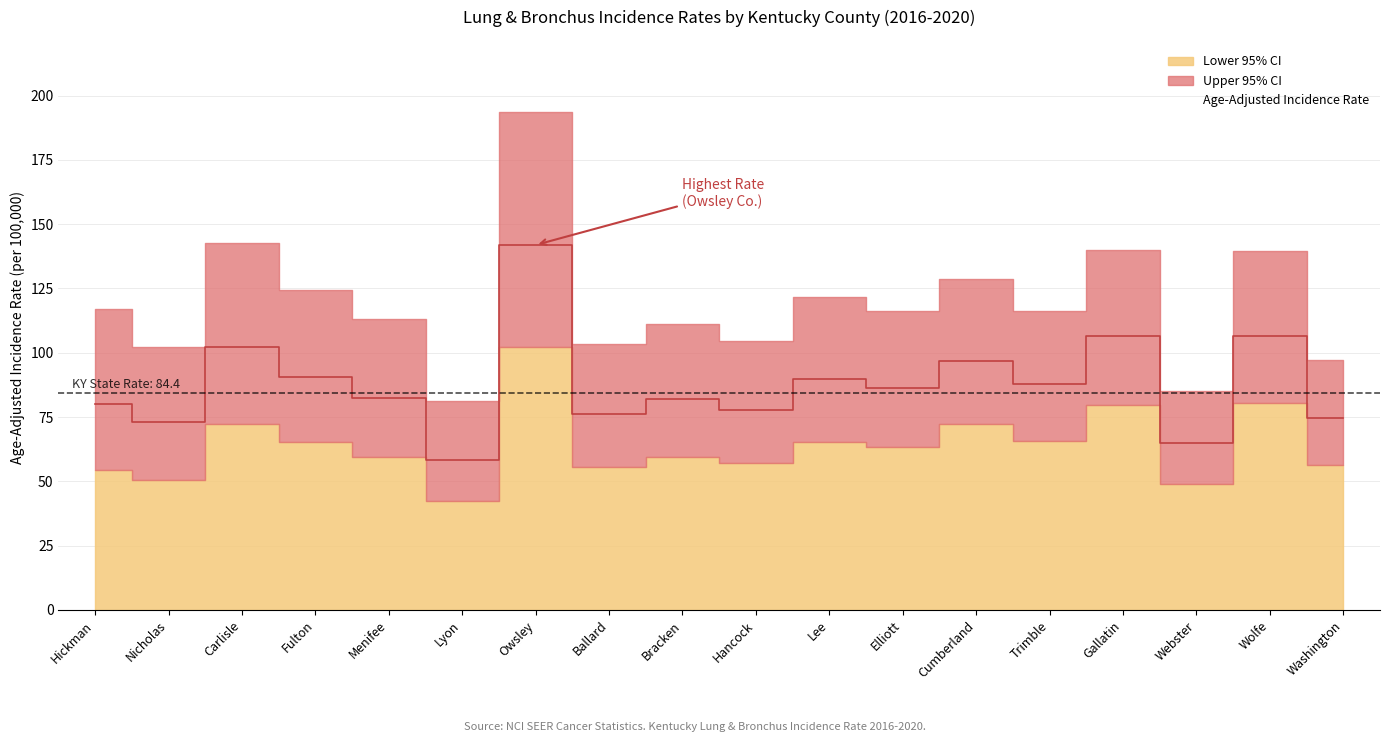

Which series has the largest total across all categories?

Upper 95% CI